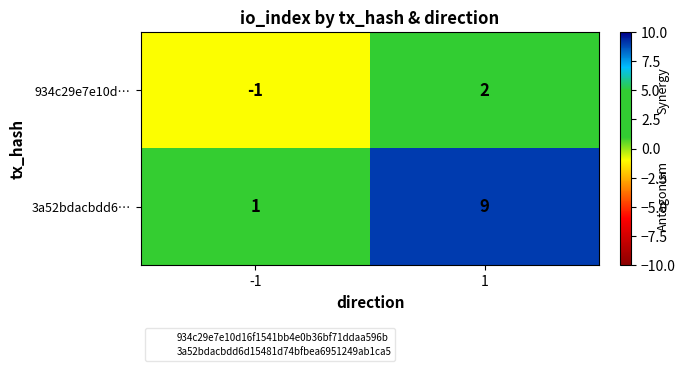

Rank the series at -1 from highest to lowest value.

3a52bdacbdd6…, 934c29e7e10d…